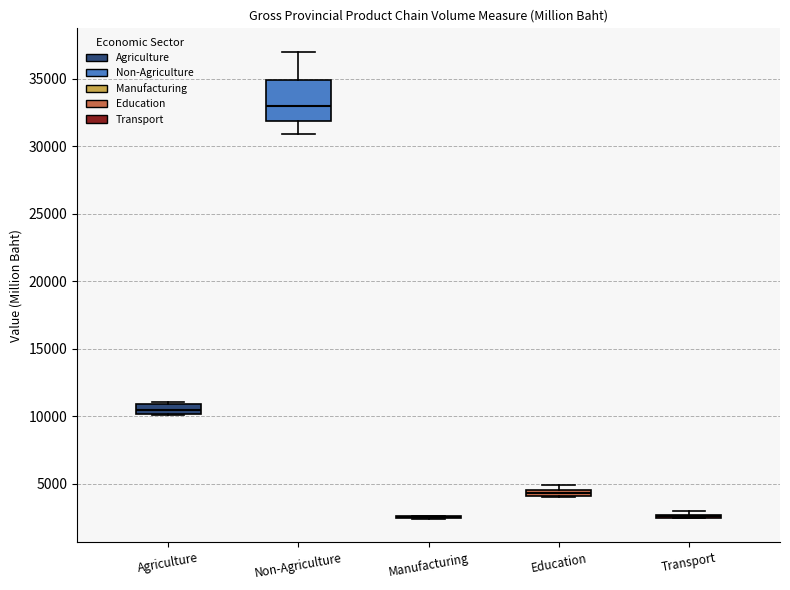

Comparing the boxes themselves (not the whiskers), which one is the tallest?

Non-Agriculture